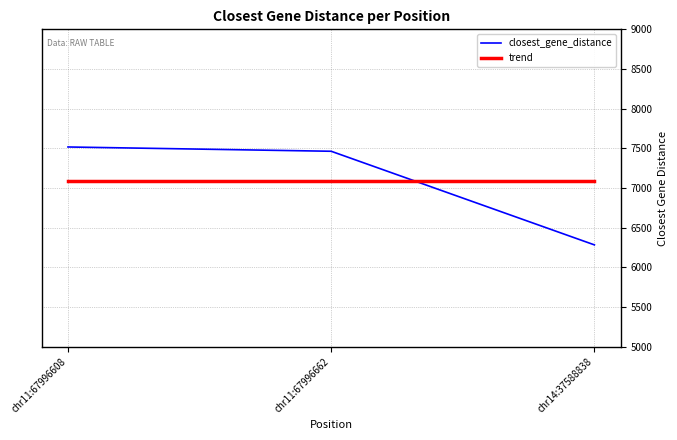

Where is closest_gene_distance nearest to the value 6900?

chr11:67996662